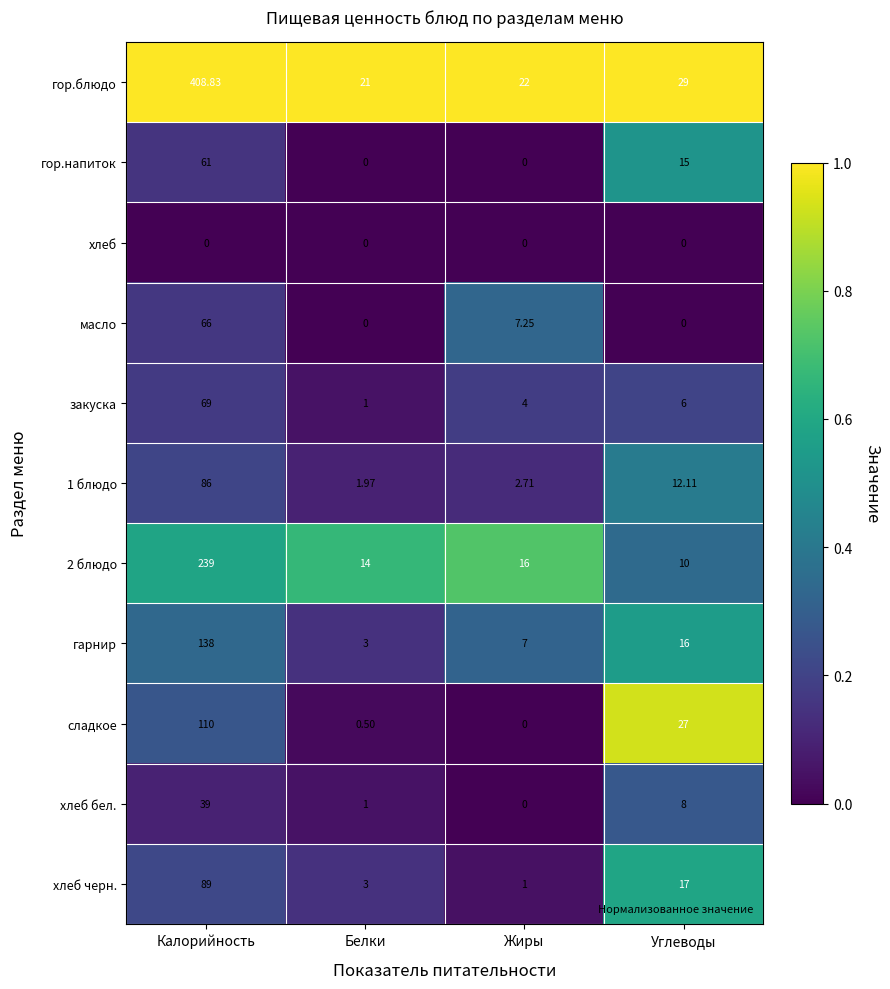

Where does the гарнир series first go above 16?

Калорийность